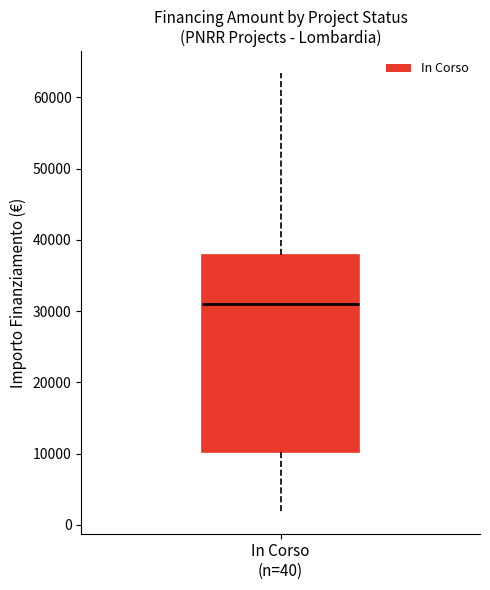

Transcribe this box plot: give where the median line is, the range the box spans, and where the two whiskers end, as read against the y-axis. The values are not printed on the chart, so give them approximately, as read against the axis.

median 31000, box 10000 to 38000, whiskers 2000 to 63000